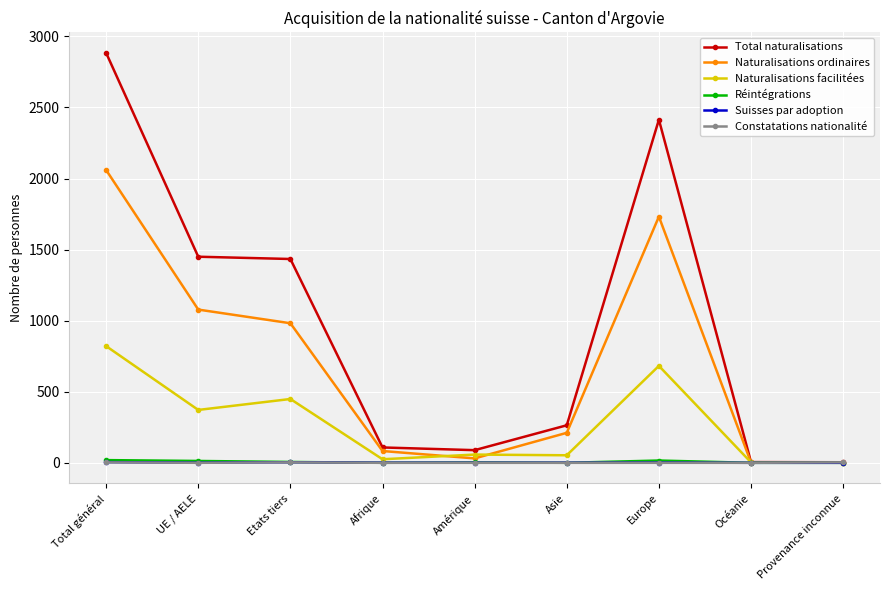

What is the label of the 9th point from the left?

Provenance inconnue